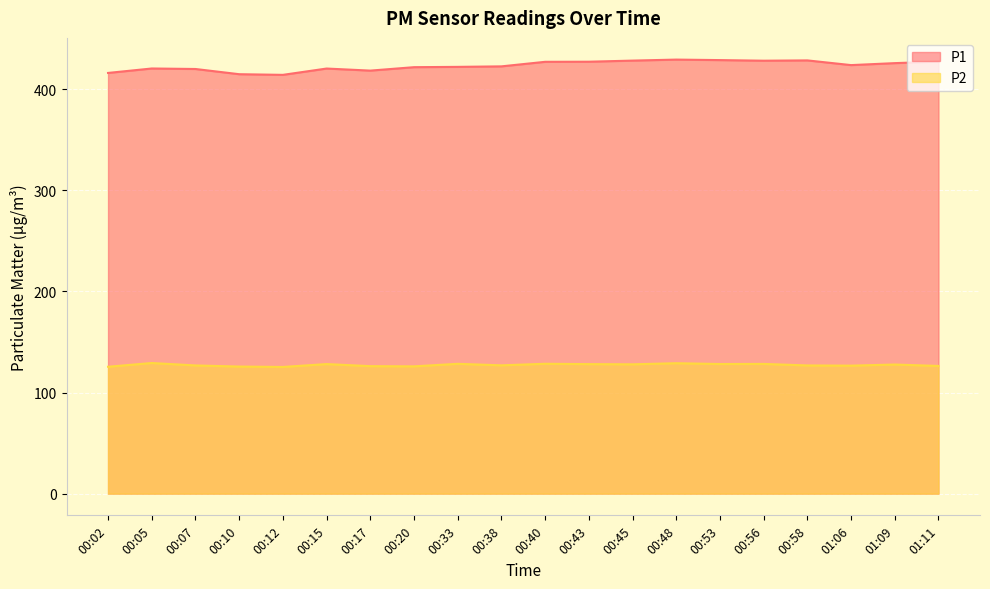

True or false: P1 has a value of 178.8 at 00:58.

False